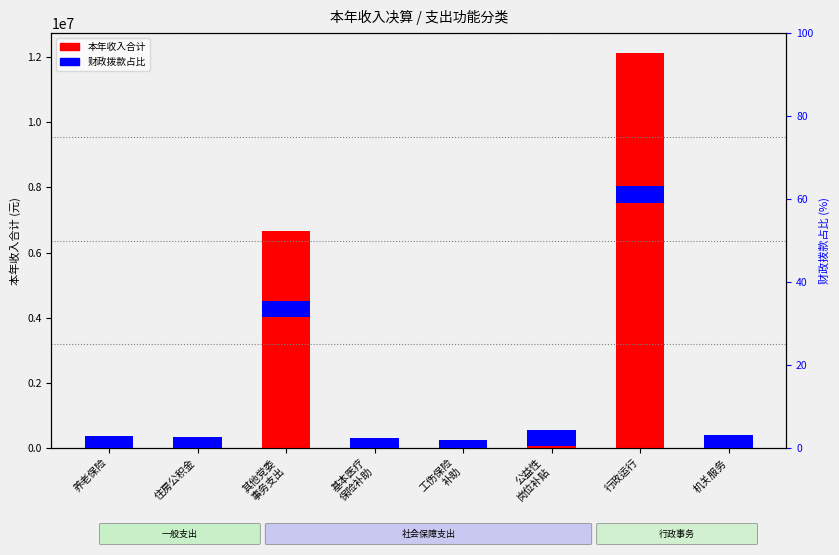

What is the approximate value of 本年收入合计 at 其他党委
事务支出?

6646544.0